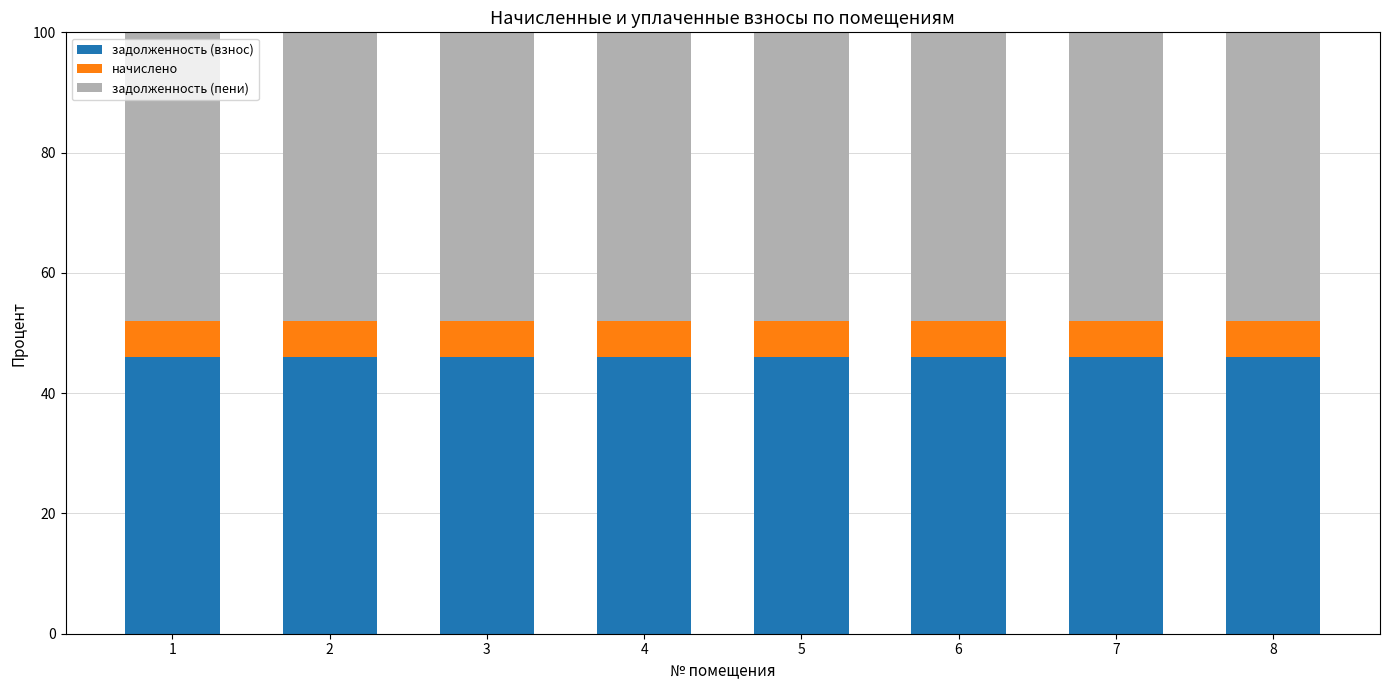

What is the sum of all задолженность (взнос) values?

368.3